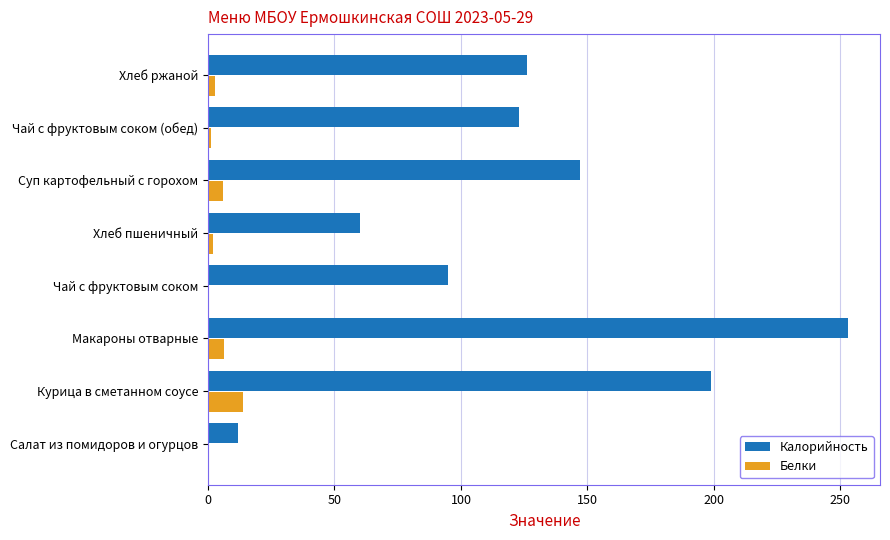

Which series changed the most between Салат из помидоров и огурцов and Хлеб ржаной?

Калорийность